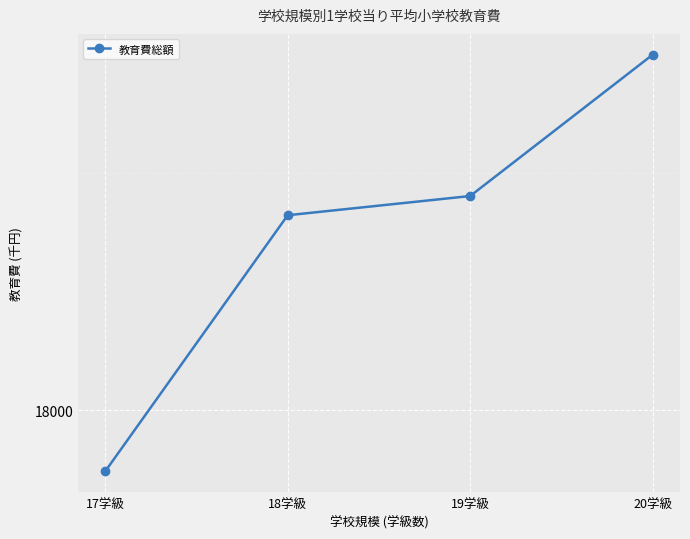

Does the chart have visible grid lines?

Yes